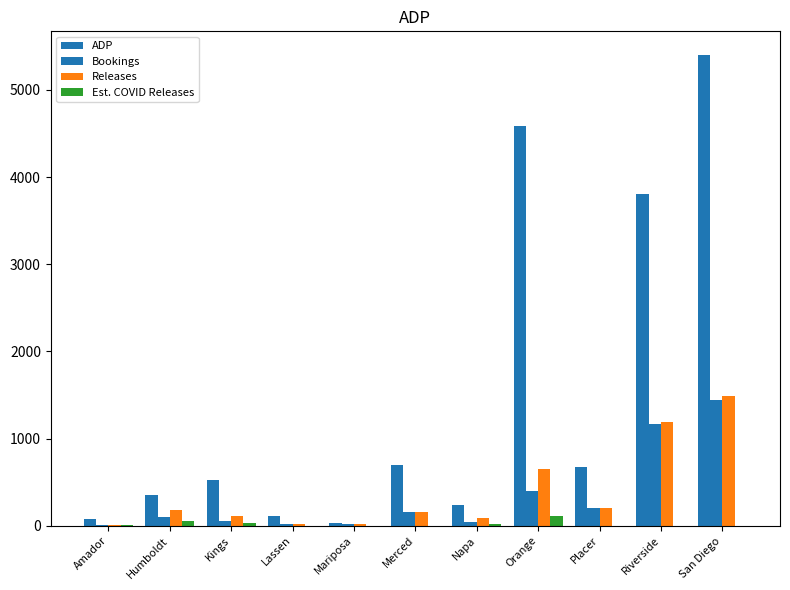

Which series has the largest range (max minus min)?

ADP